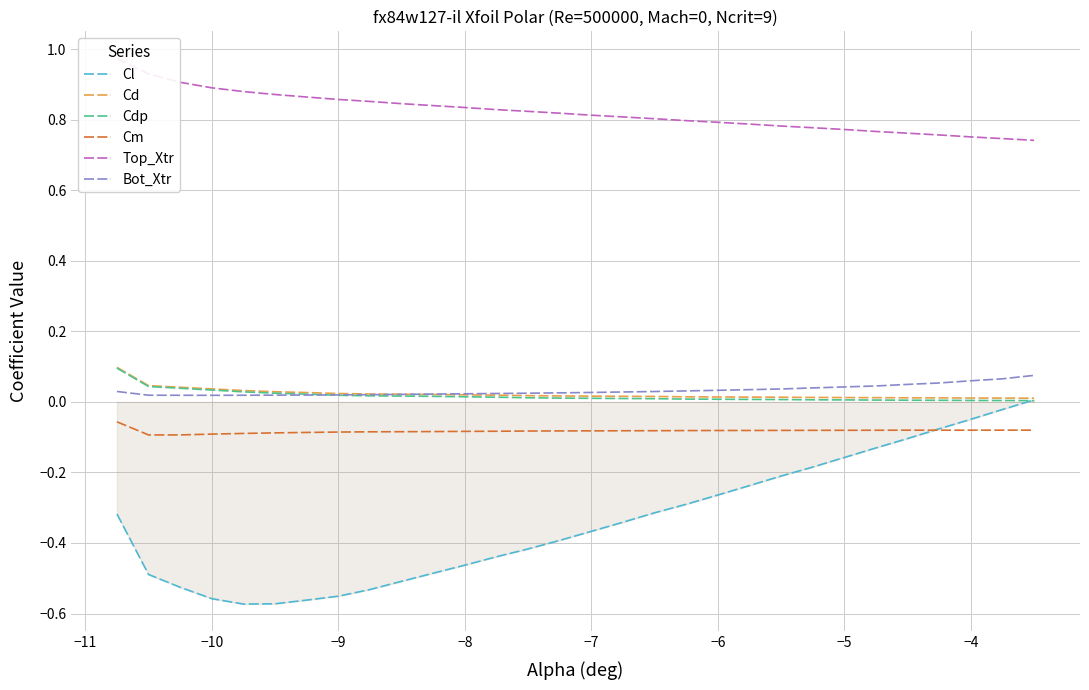

True or false: Cm and Bot_Xtr intersect in this chart.

False